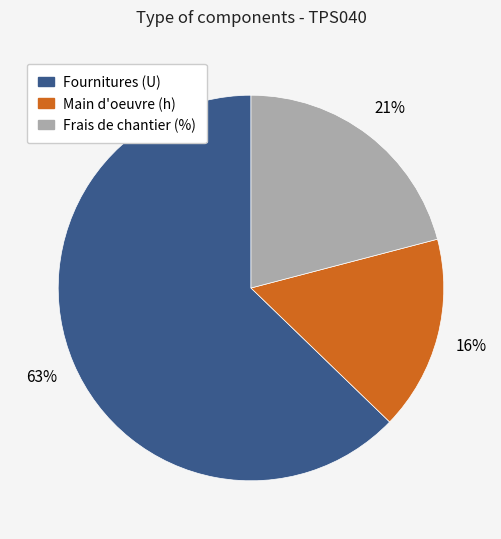

Is there a majority slice in this chart?

Yes